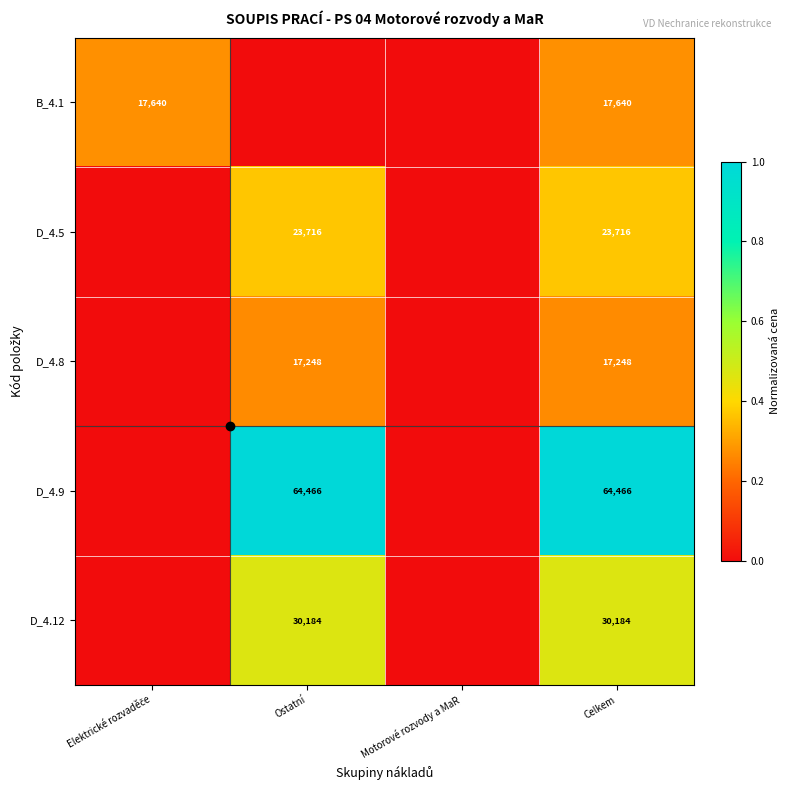

At how many categories does at least one series exceed 0?

3